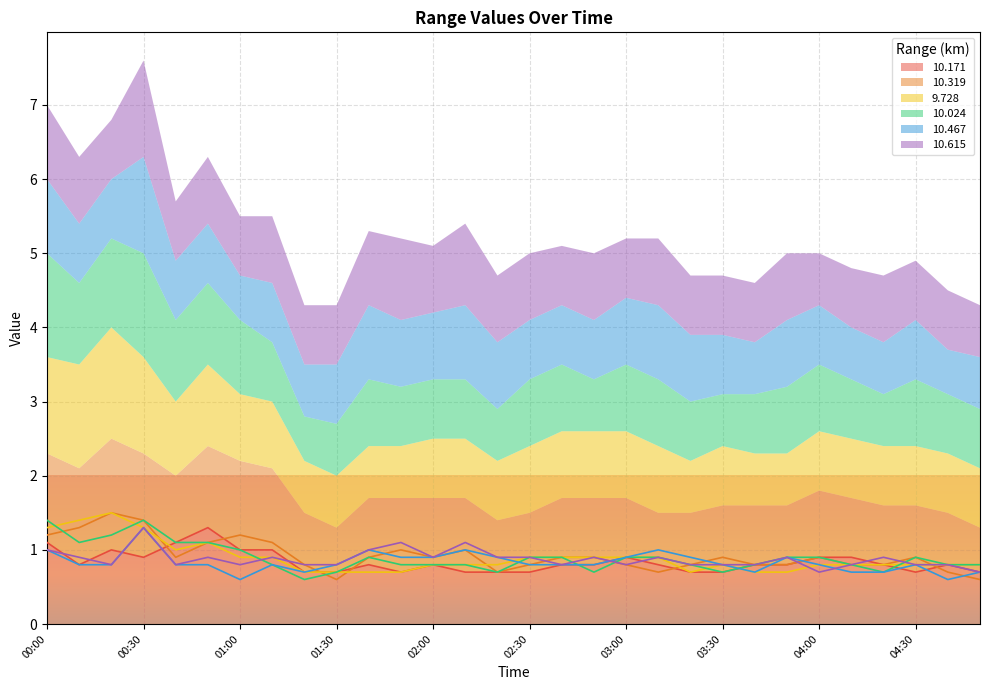

How many times do 9.728 and 10.467 cross each other?

1